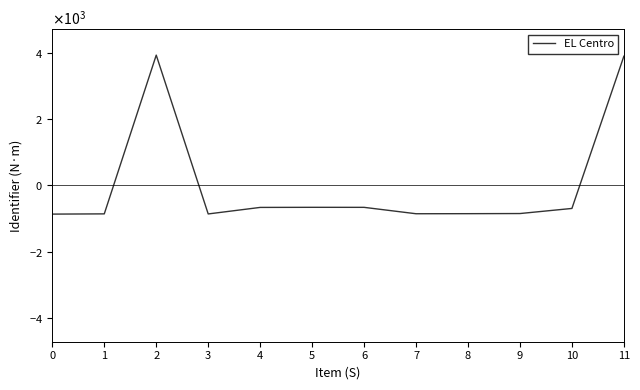

Reading right to left, transcribe all the data shown in this chart.

3901.8	-696.2	-850.2	-854.2	-856.2	-663.2	-662.2	-665.2	-862.2	3934.8	-860.2	-867.2